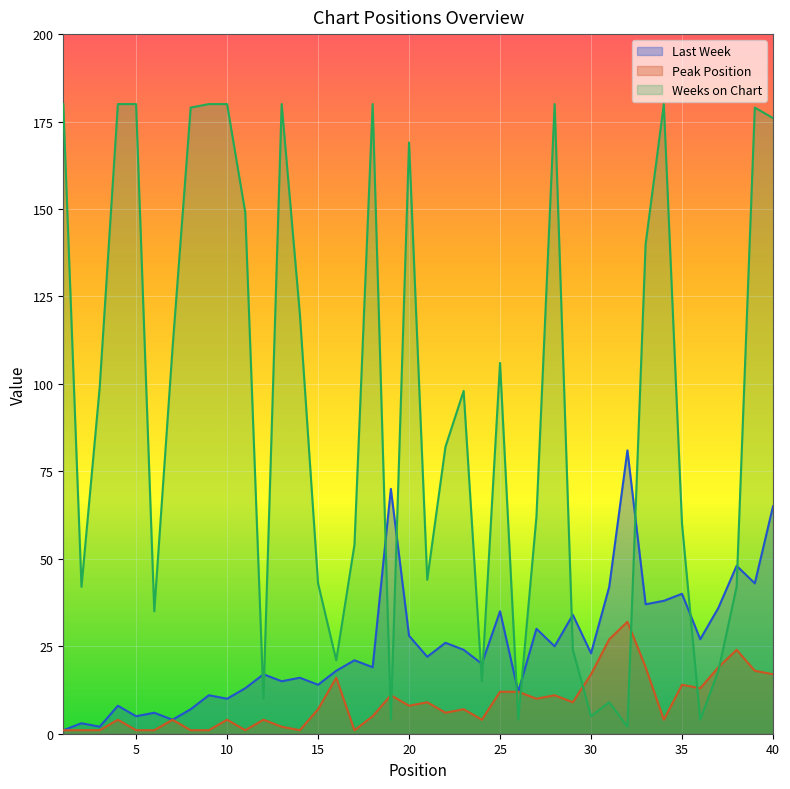

What is the difference between the Peak Position values at 35 and 33?

5